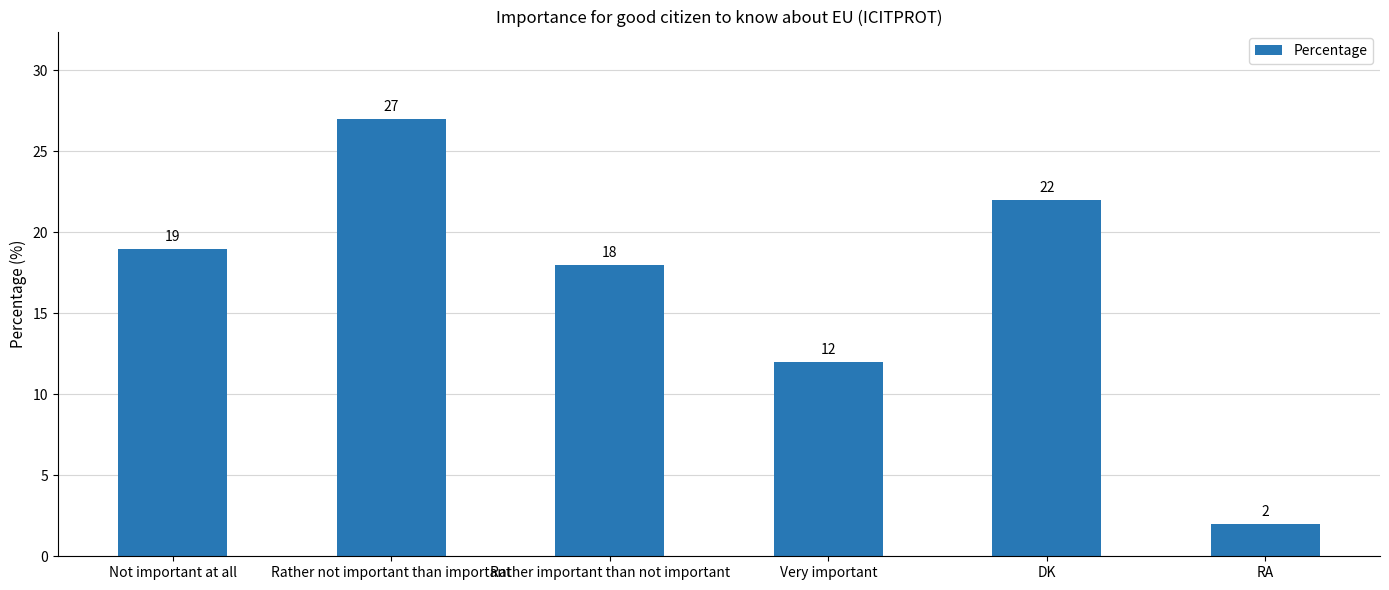

Read the value at DK.

22